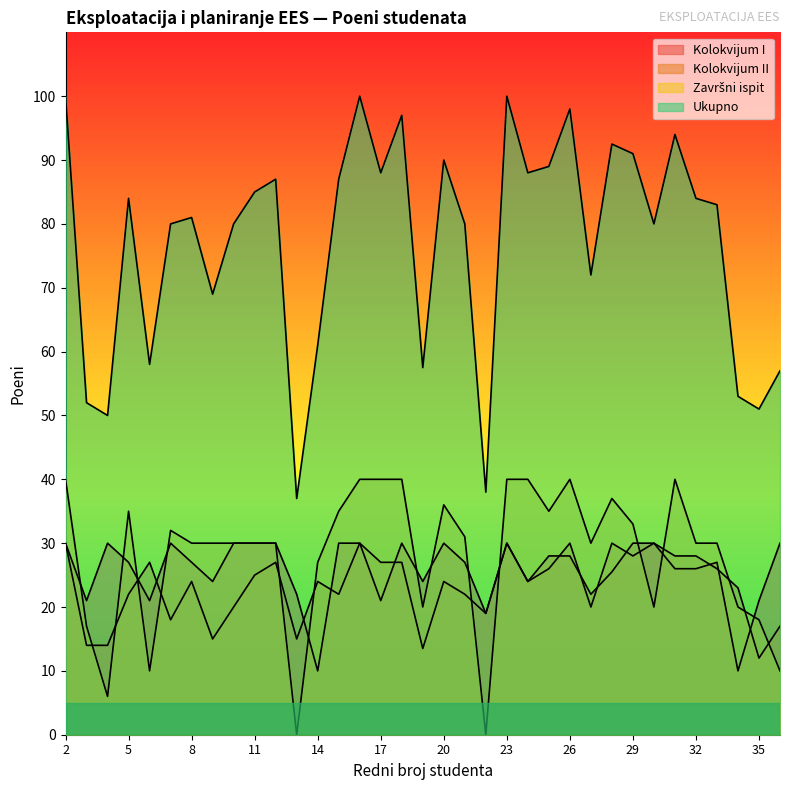

Where is Kolokvijum I nearest to the value 20?

3